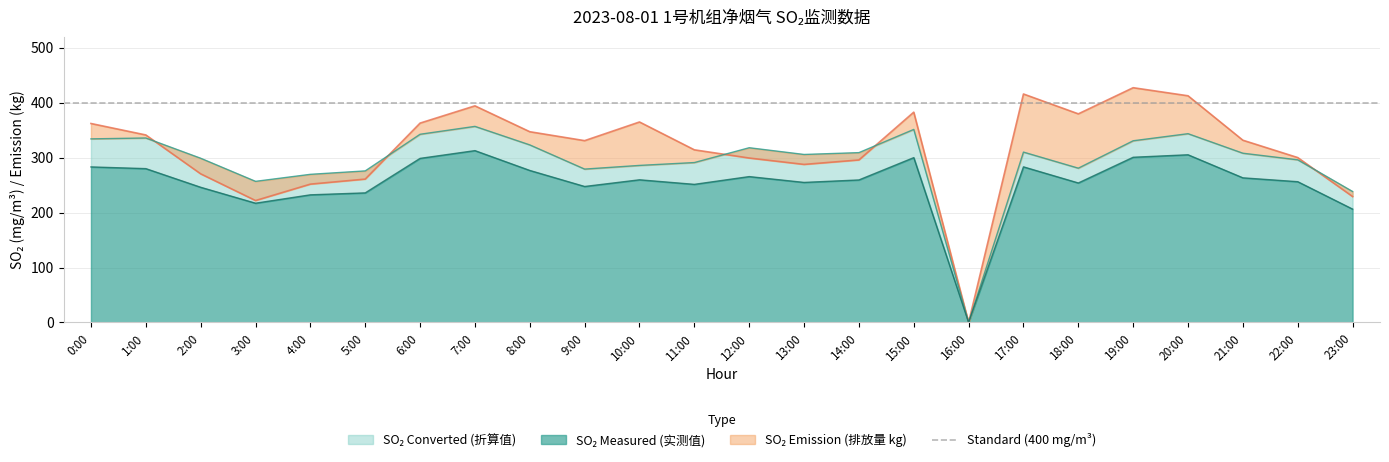

Count the number of categories in the chart.

24